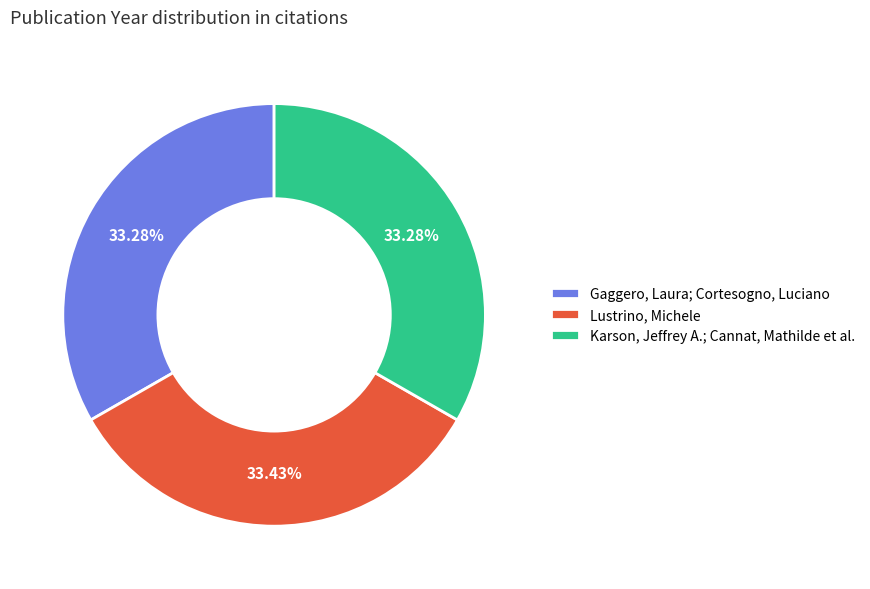

True or false: Lustrino, Michele accounts for 33% of the total.

True